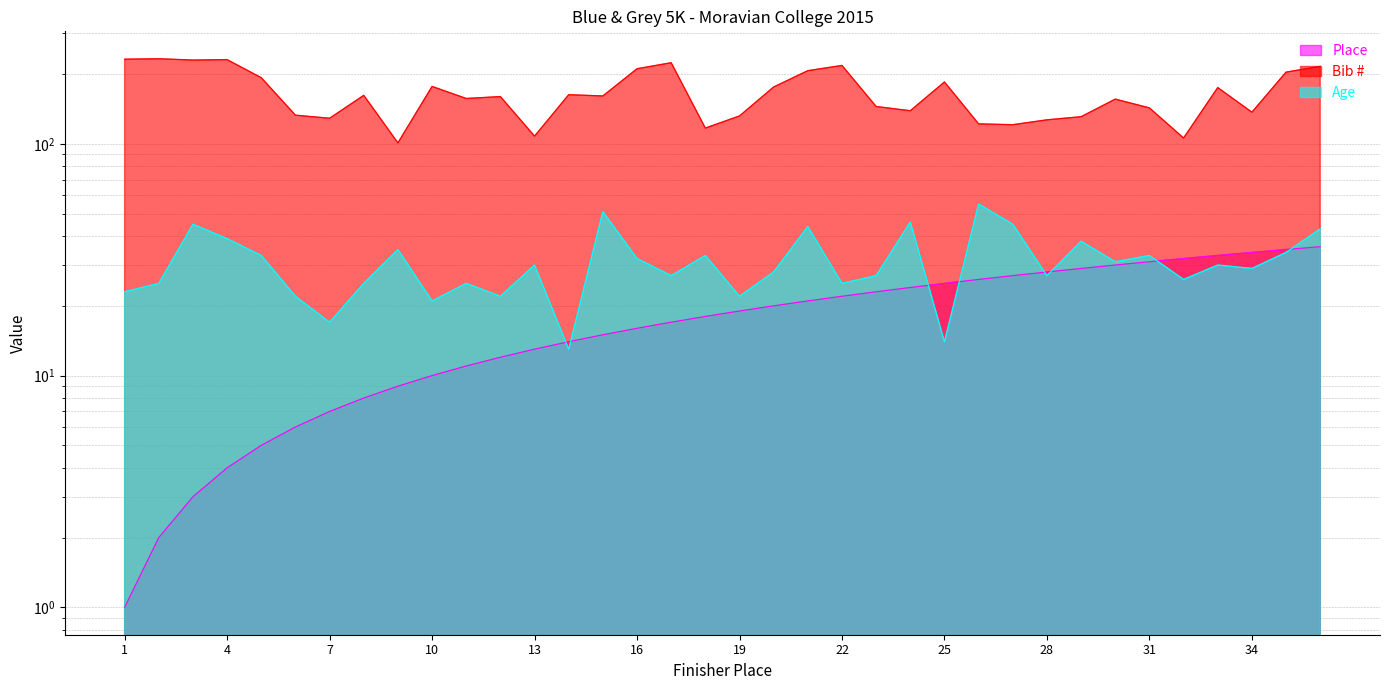

How many times do Place and Age cross each other?

8